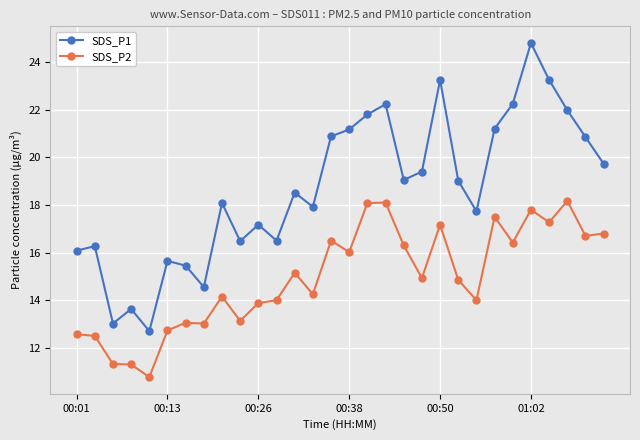

What is the minimum value for SDS_P1?

12.7